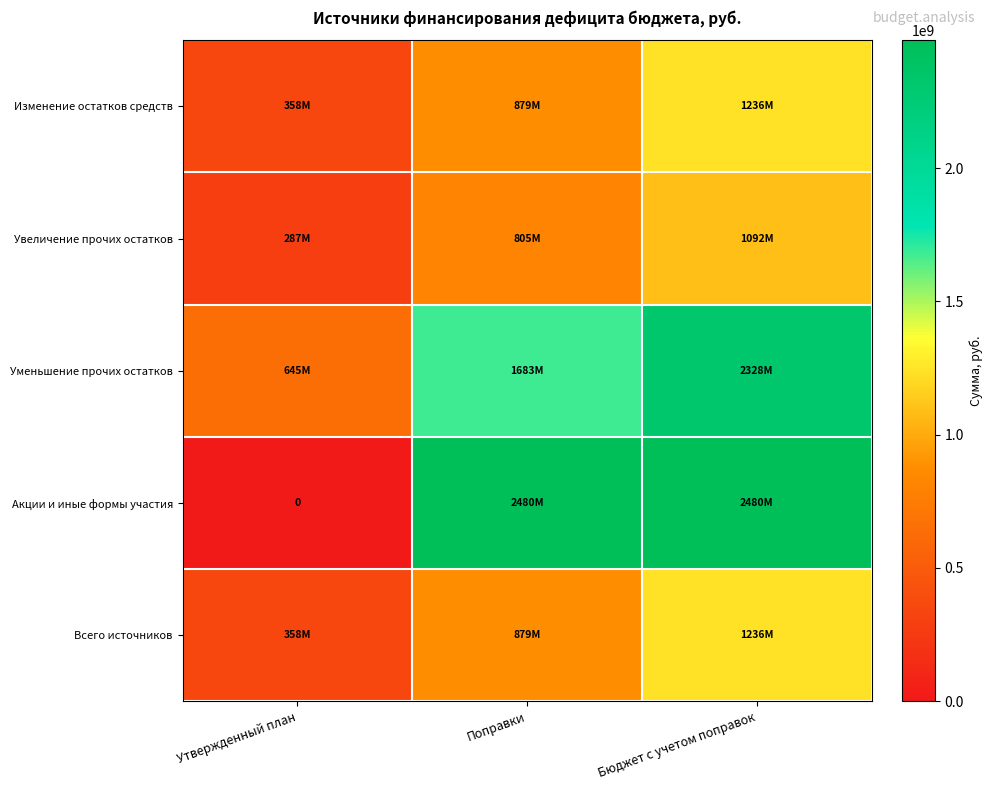

What is the lowest value of the Всего источников series?

357632067